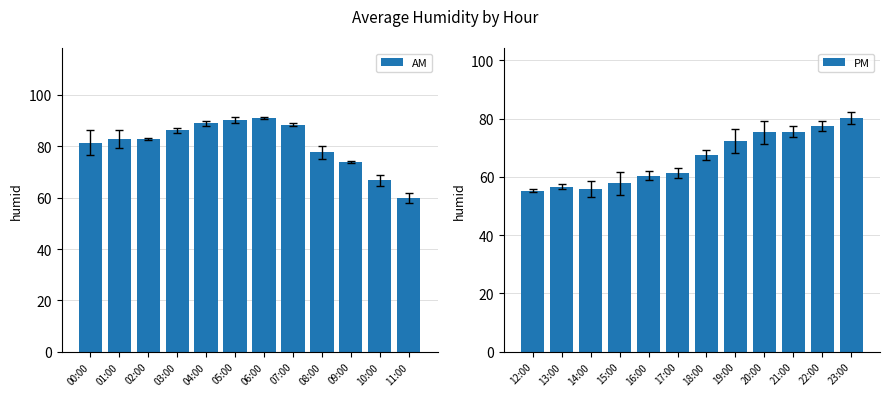

True or false: AM has a value of 57.6 at 01:00.

False